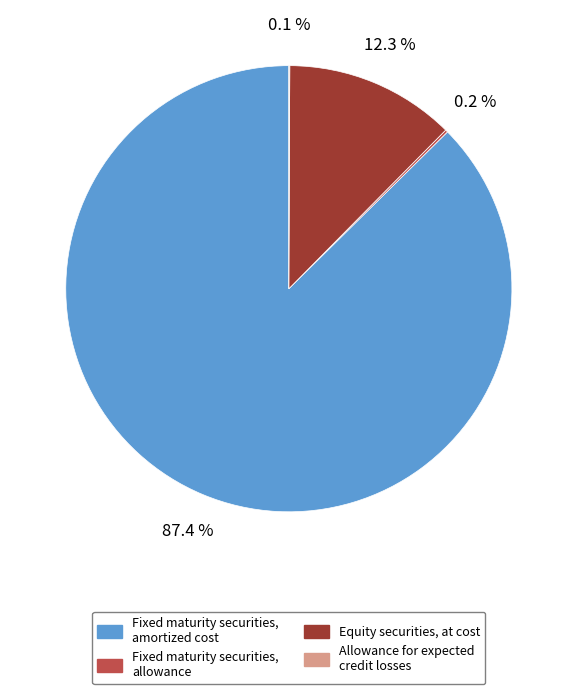

Which slice is the largest?

Fixed maturity securities, amortized cost